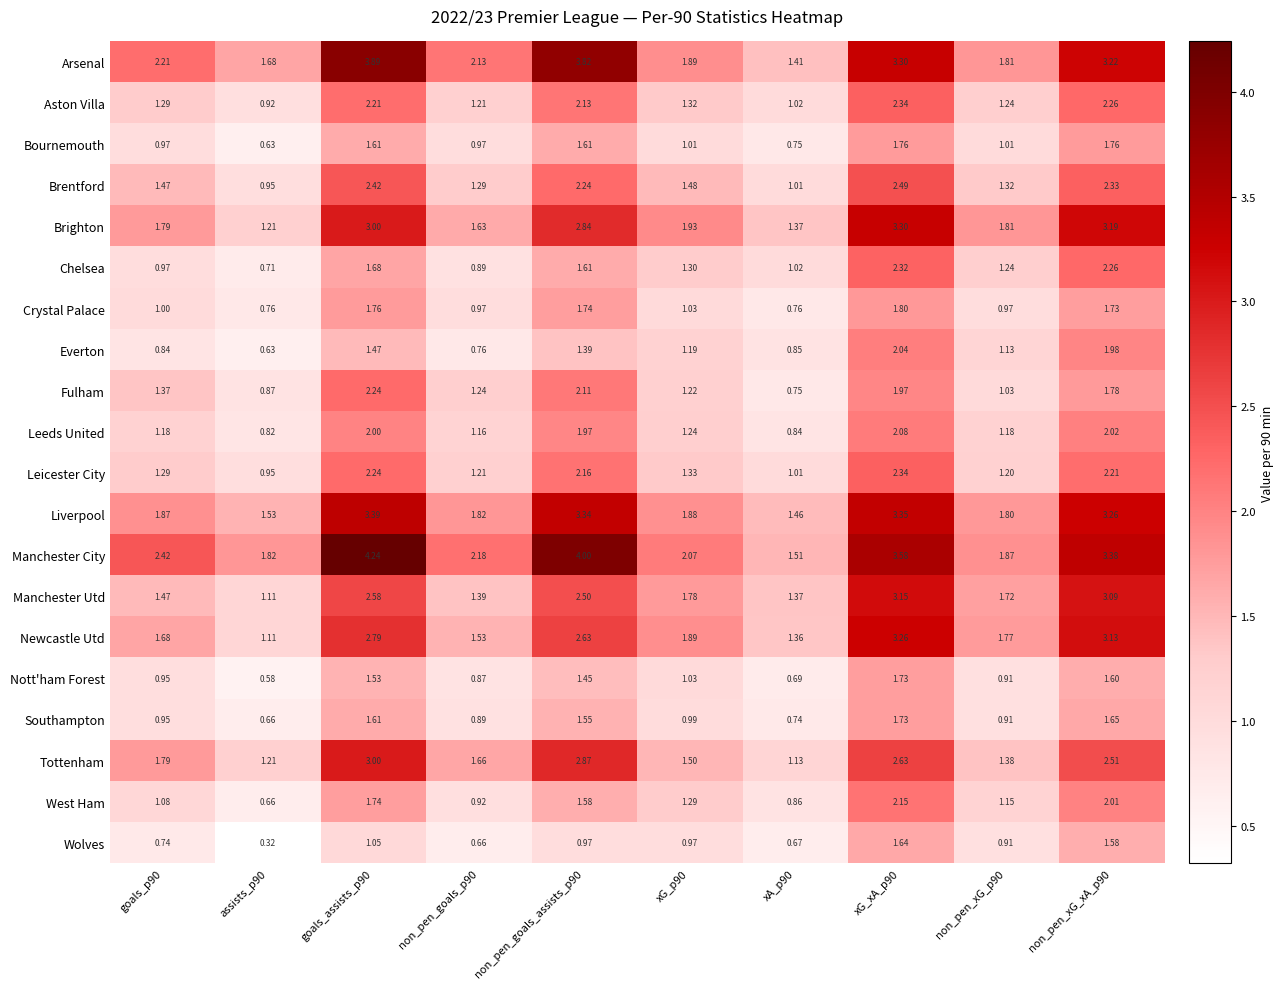

Which series changed the most between assists_p90 and xG_xA_p90?

Newcastle Utd